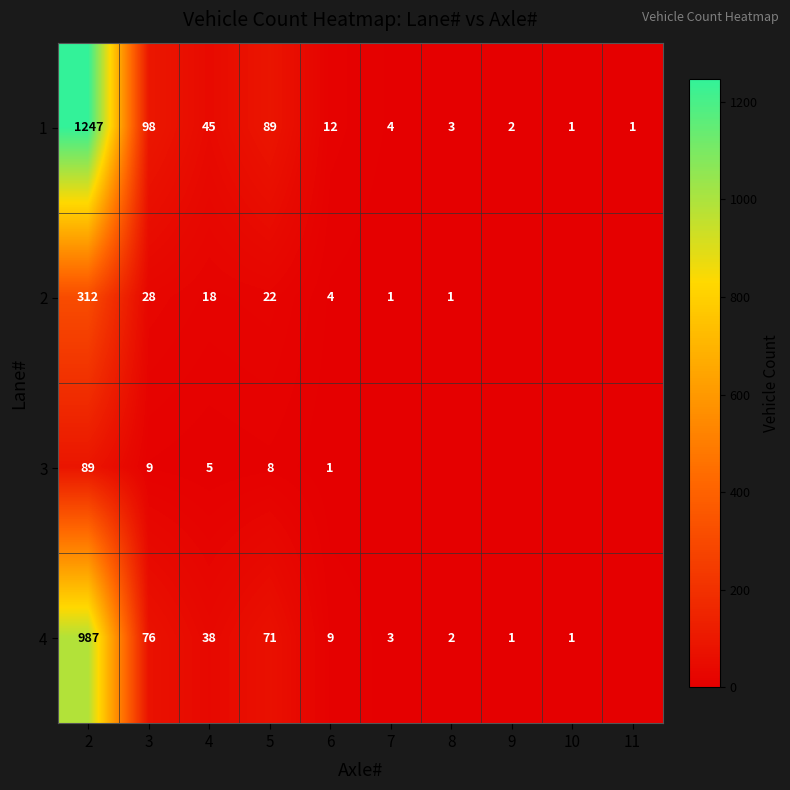

At 5, list the series in order from largest to smallest.

1, 4, 2, 3